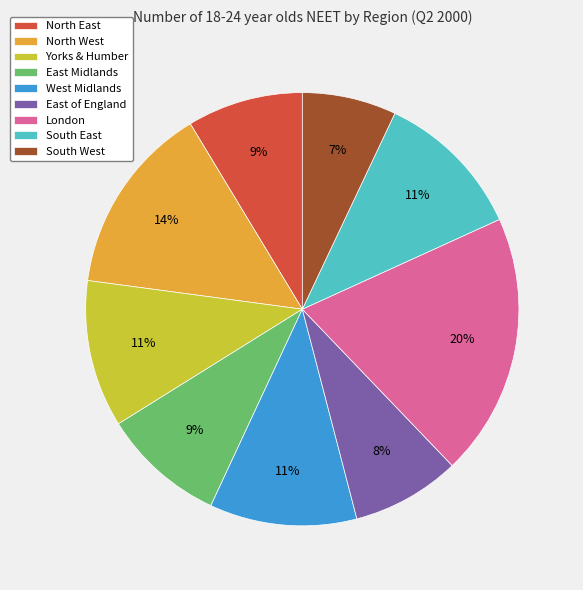

To the nearest percent, what is the average slice percentage?

11%